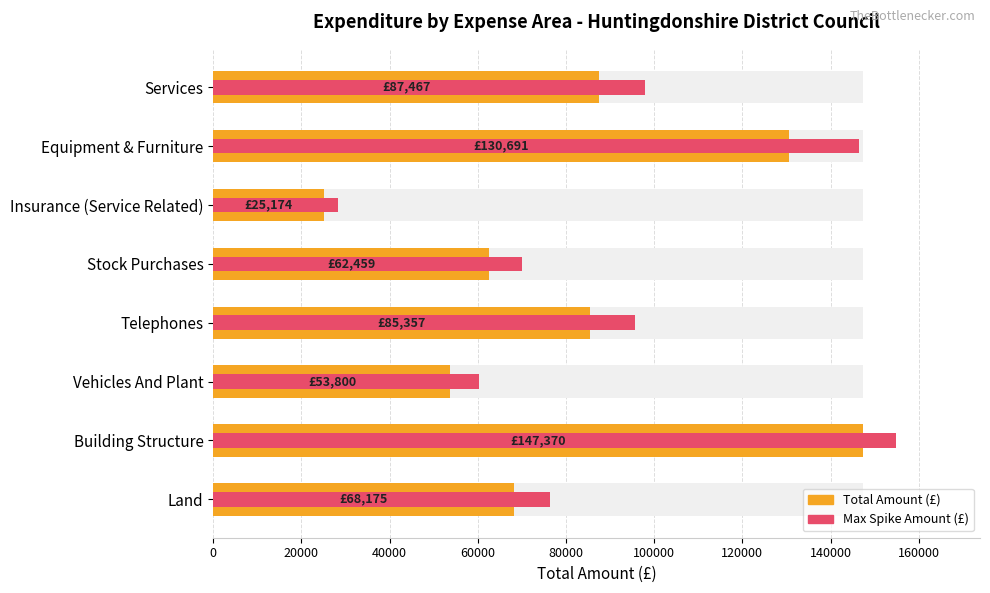

How many bars are there in total?

16